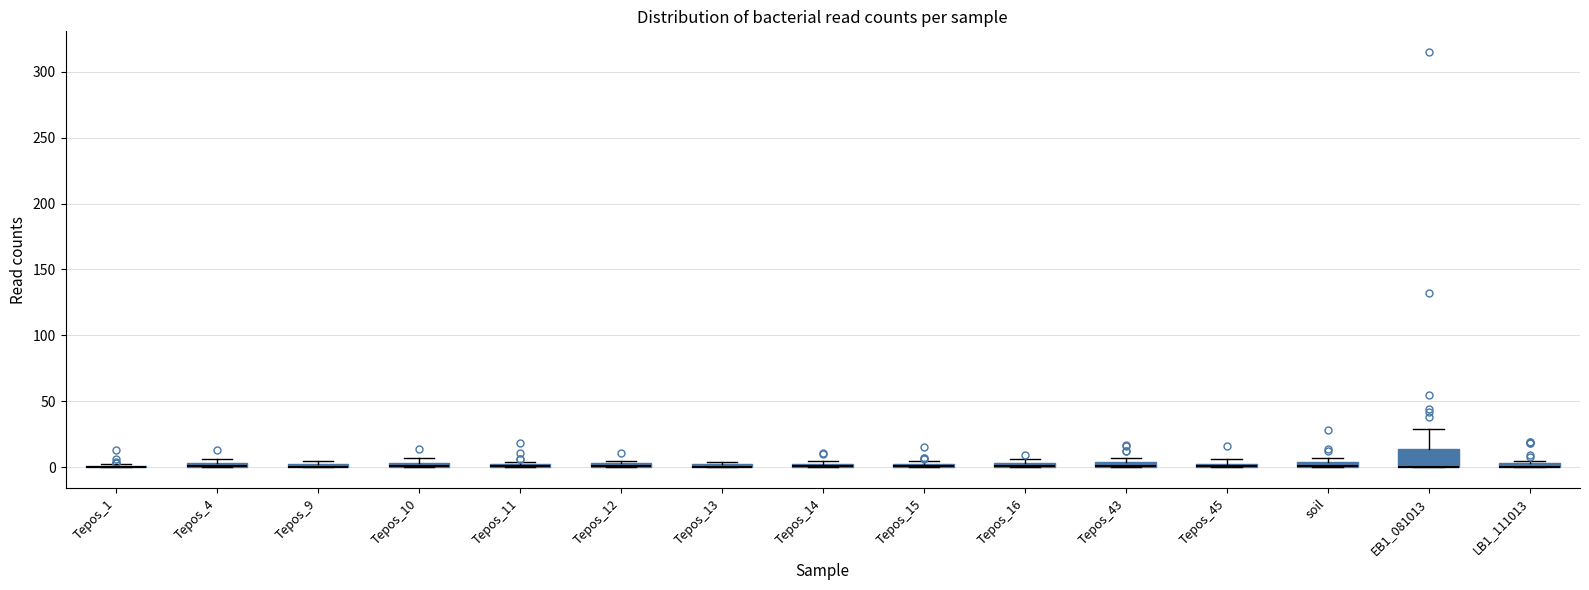

Comparing the boxes themselves (not the whiskers), which one is the tallest?

EB1_081013